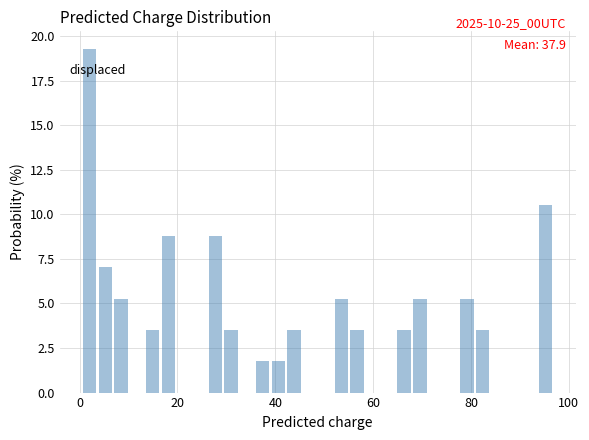

Read against the x-axis, roughly where is the centre of the tallest bar?

2